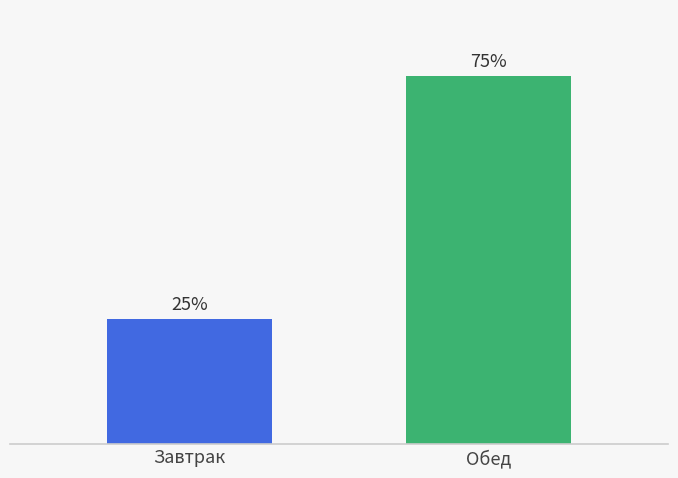

Are the bars horizontal?

No